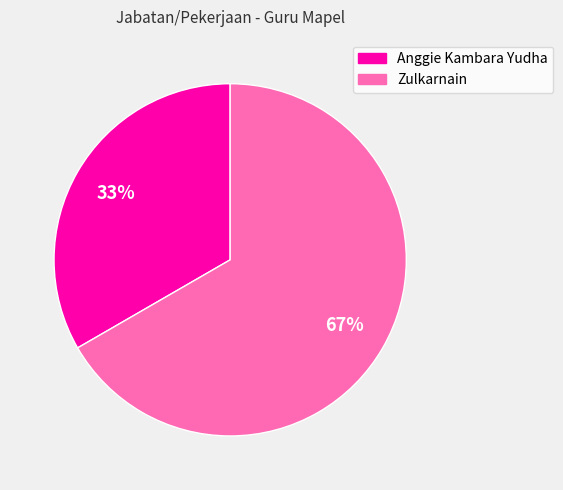

To the nearest percent, what portion does Zulkarnain represent?

67%